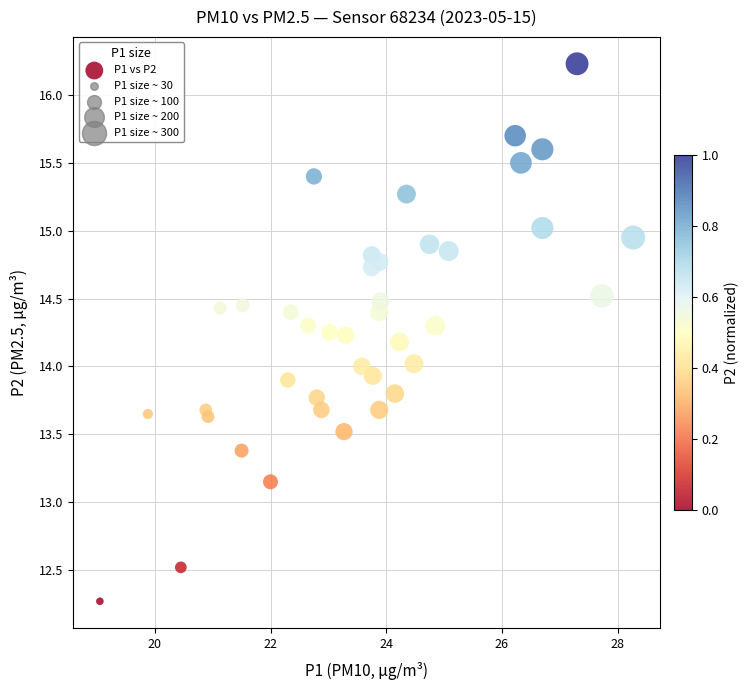

What is the range of Y values (max minus min)?

4.0